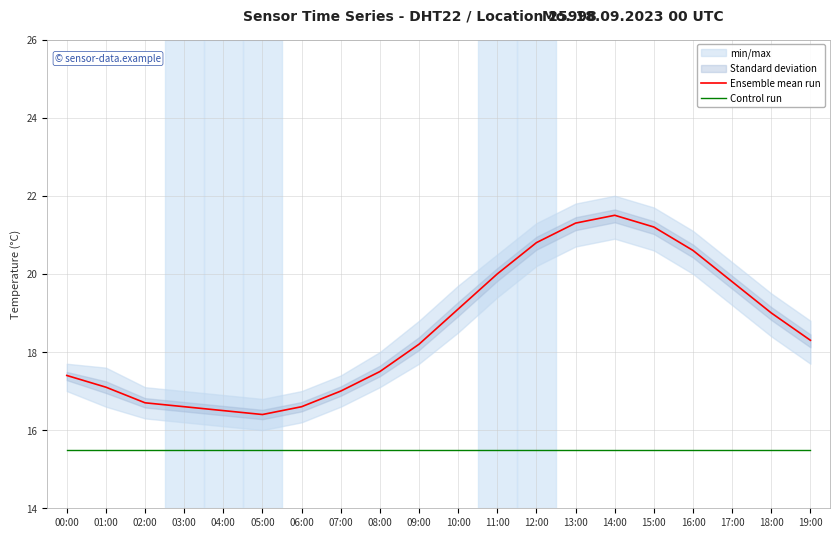

At which category does Ensemble mean run reach its first local valley?

05:00